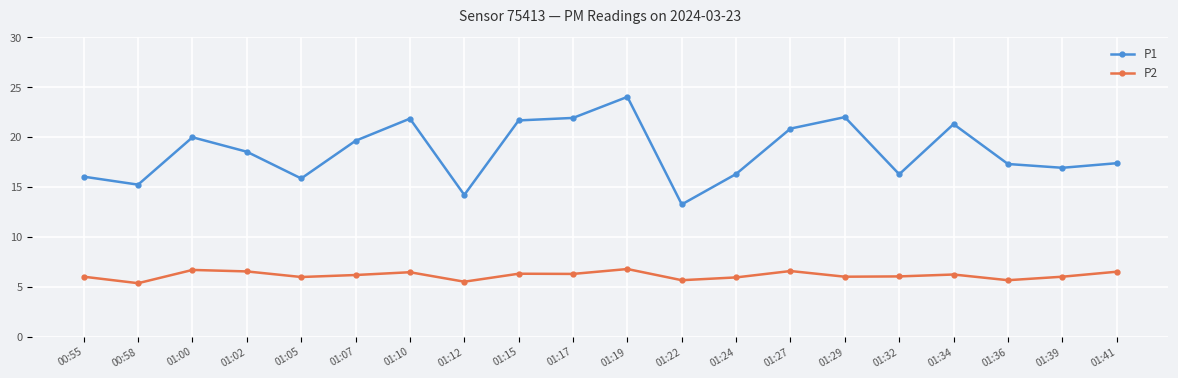

Count the number of data series in this chart.

2